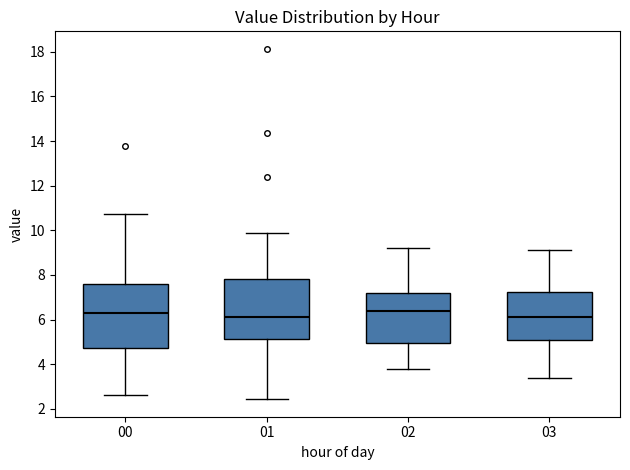

Reading left to right, transcribe this box plot: for each box, give where its median line is, the range the box spans, and where its two whiskers end, as read against the y-axis. The values are not printed on the chart, so give them approximately, as read against the axis.

00: median 6.4, box 4.8 to 7.6, whiskers 2.6 to 10.8
01: median 6.2, box 5.2 to 7.8, whiskers 2.4 to 10.0
02: median 6.4, box 5.0 to 7.2, whiskers 3.8 to 9.2
03: median 6.2, box 5.2 to 7.2, whiskers 3.4 to 9.2